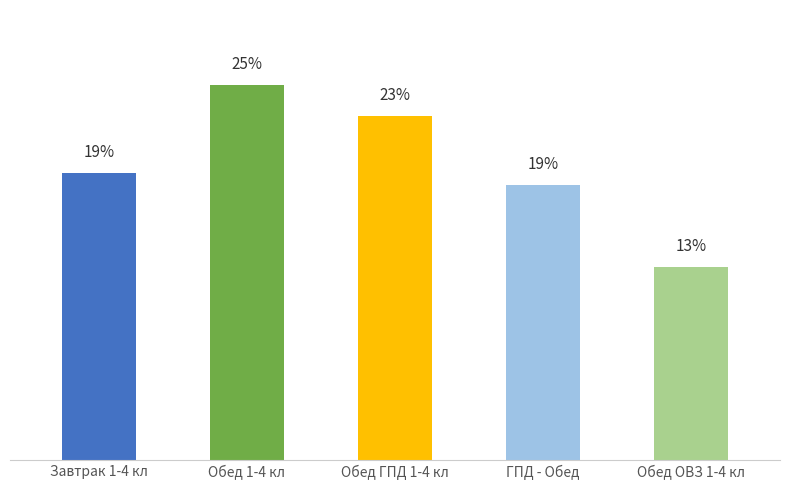

What is the maximum value shown in the chart?

25.4